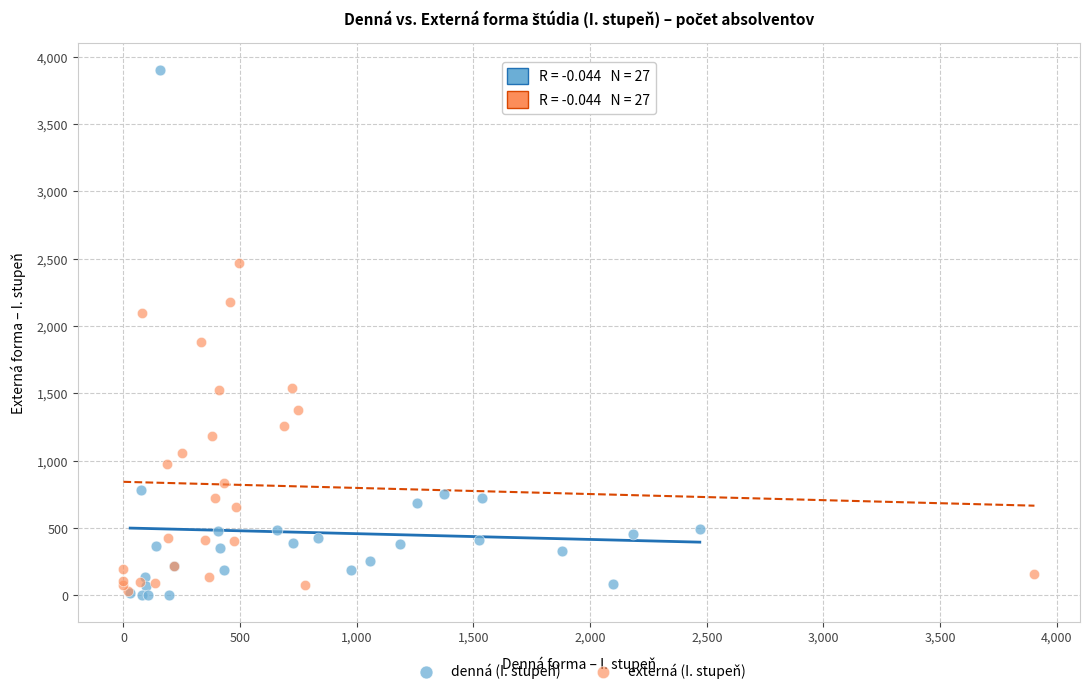

Which series has the largest Y range (max minus min)?

denná (I. stupeň)